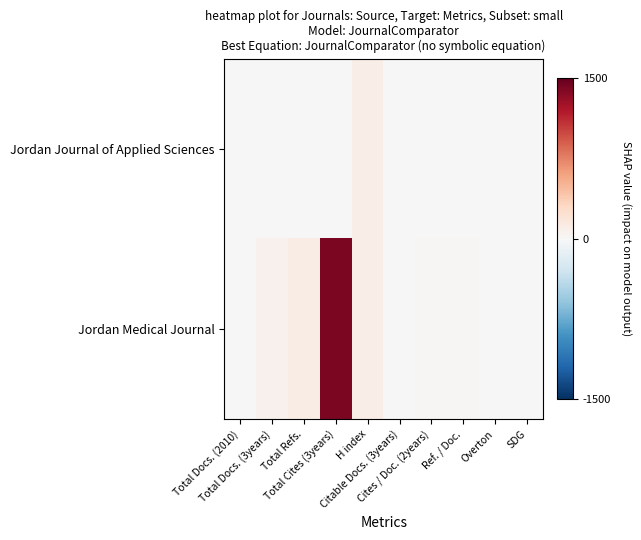

List the series in order of their peak value, lowest first.

Jordan Journal of Applied Sciences, Jordan Medical Journal